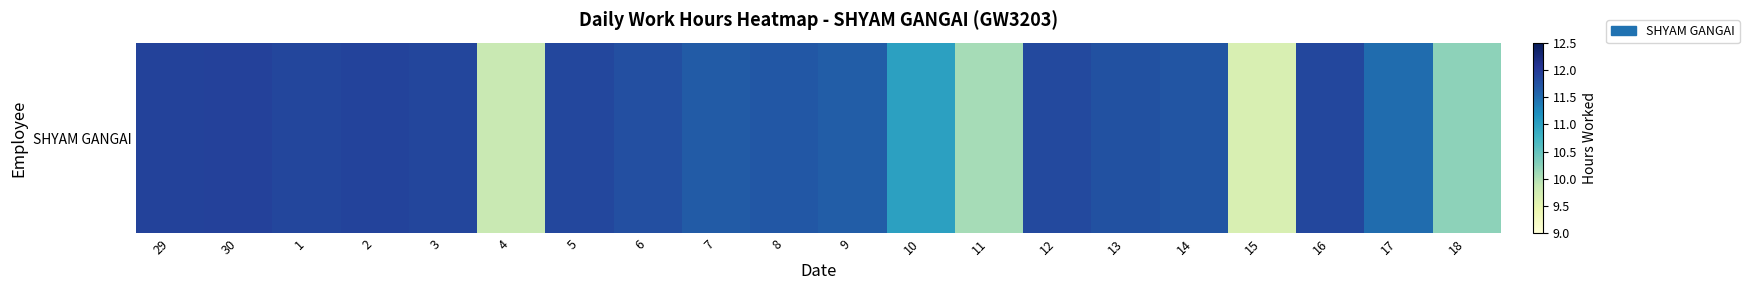

At which category does the chart reach its minimum across all series?

15